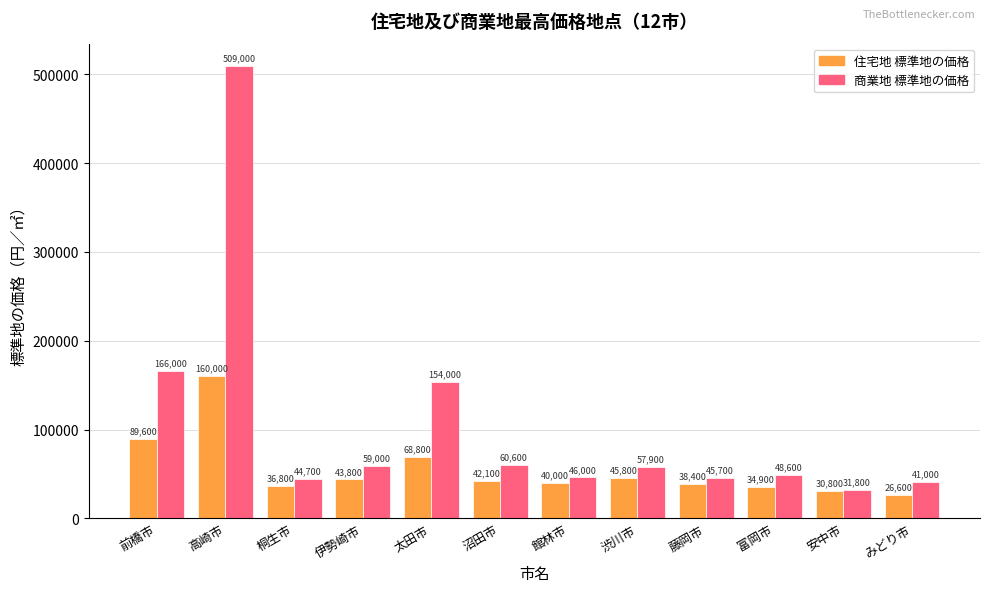

How many bars are there in each group?

2